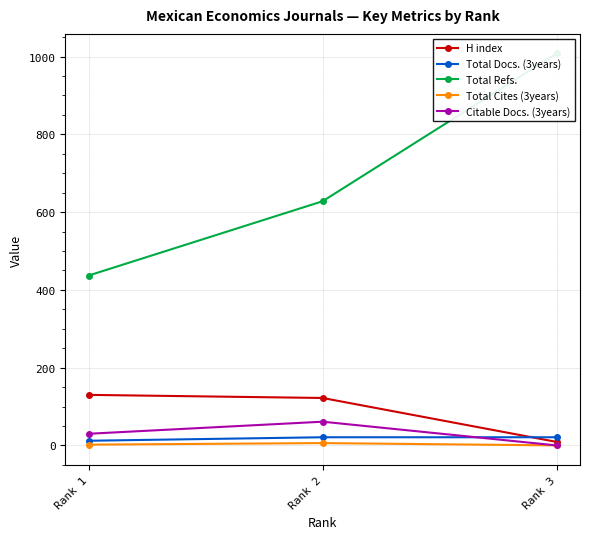

Which category has the lowest value in the Citable Docs. (3years) series?

Rank 3